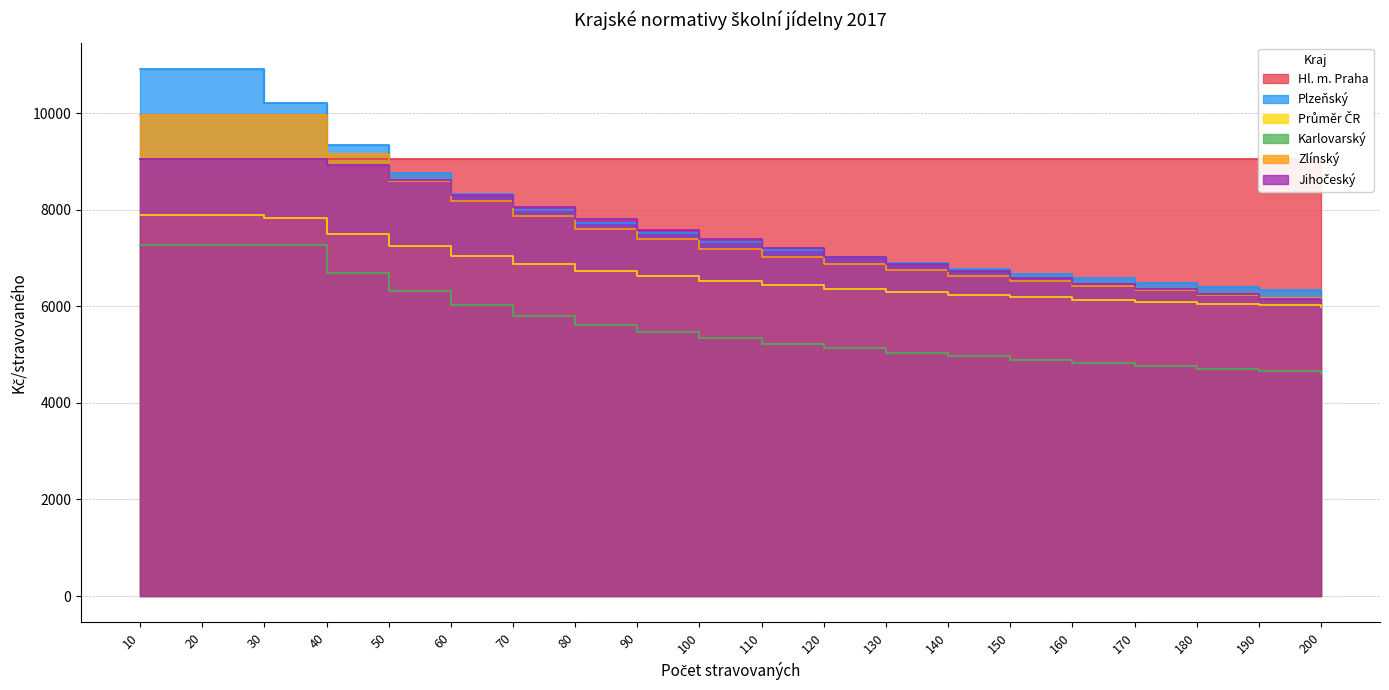

How many categories are shown in the chart?

20